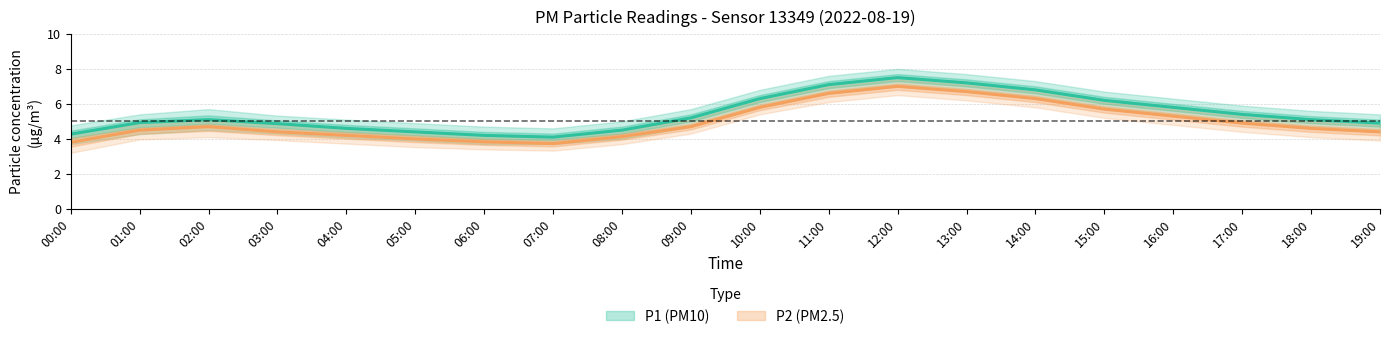

Where does the P2_lower series first go above 4?

02:00